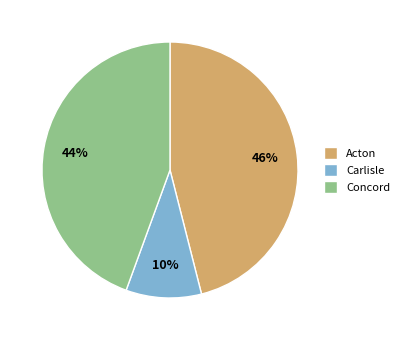

Combined, do Concord and Carlisle account for over 50%?

Yes